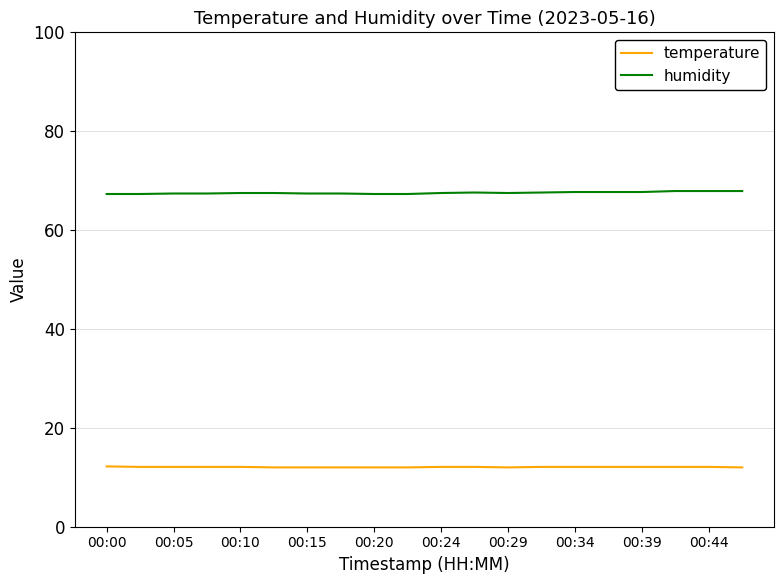

Which series has the largest total across all categories?

humidity